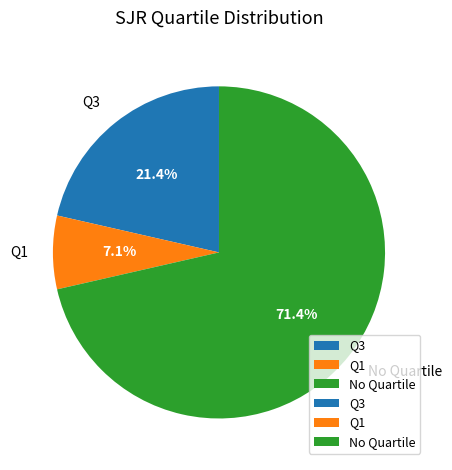

Which has a higher value, Q3 or Q1?

Q3